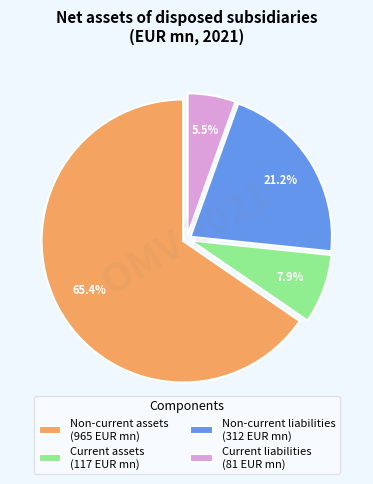

To the nearest percent, what is the difference between the largest and smallest slice percentages?

60%